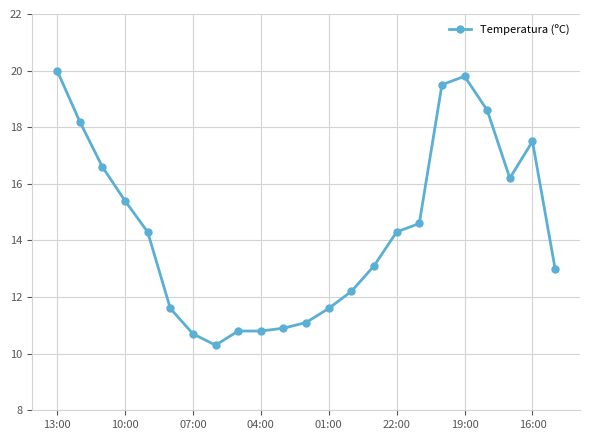

What is the difference between the second highest and minimum values?

9.5